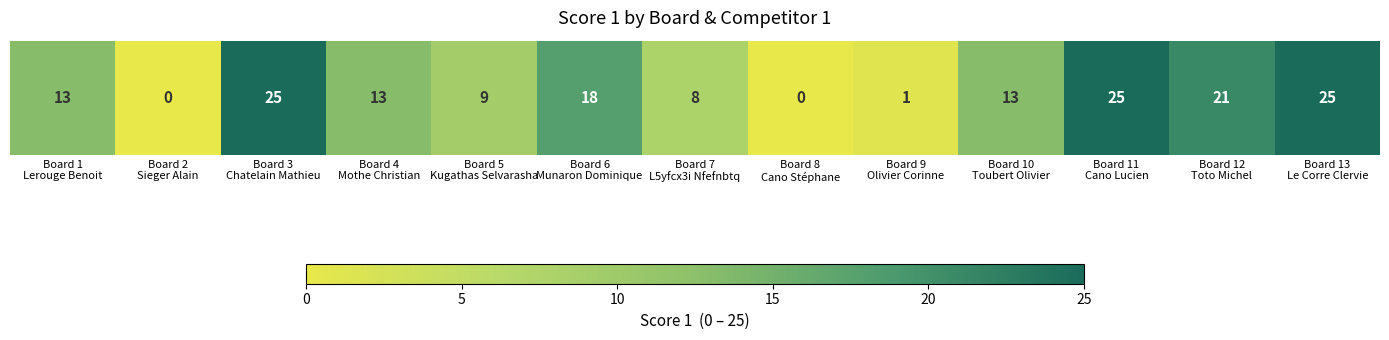

List the labels in order of value, smallest first.

Board 2
Sieger Alain, Board 8
Cano Stéphane, Board 9
Olivier Corinne, Board 7
L5yfcx3i Nfefnbtq, Board 5
Kugathas Selvarasha, Board 1
Lerouge Benoit, Board 4
Mothe Christian, Board 10
Toubert Olivier, Board 6
Munaron Dominique, Board 12
Toto Michel, Board 3
Chatelain Mathieu, Board 11
Cano Lucien, Board 13
Le Corre Clervie